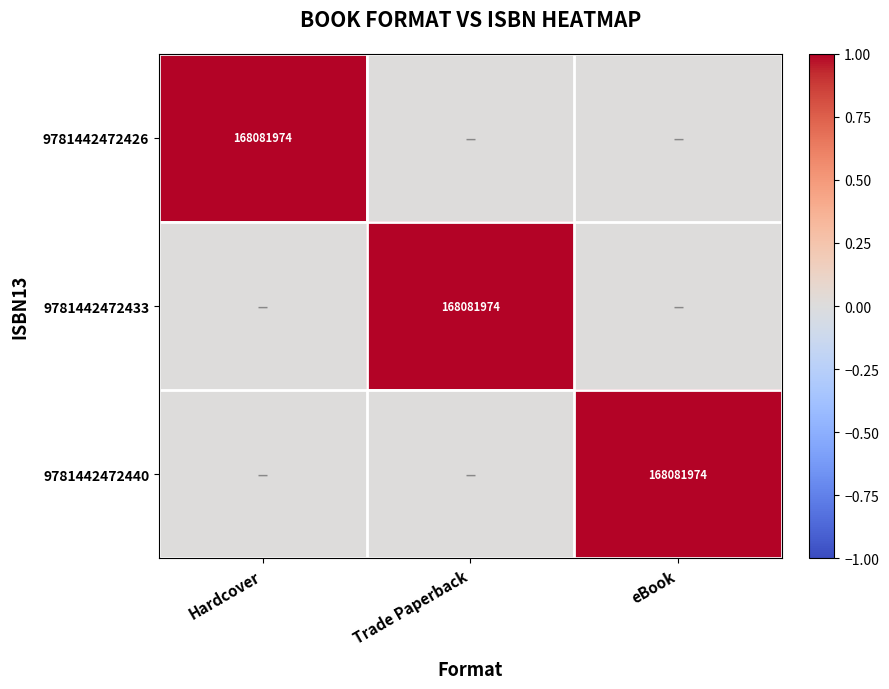

What is the difference between the highest and lowest values at Trade Paperback?

1